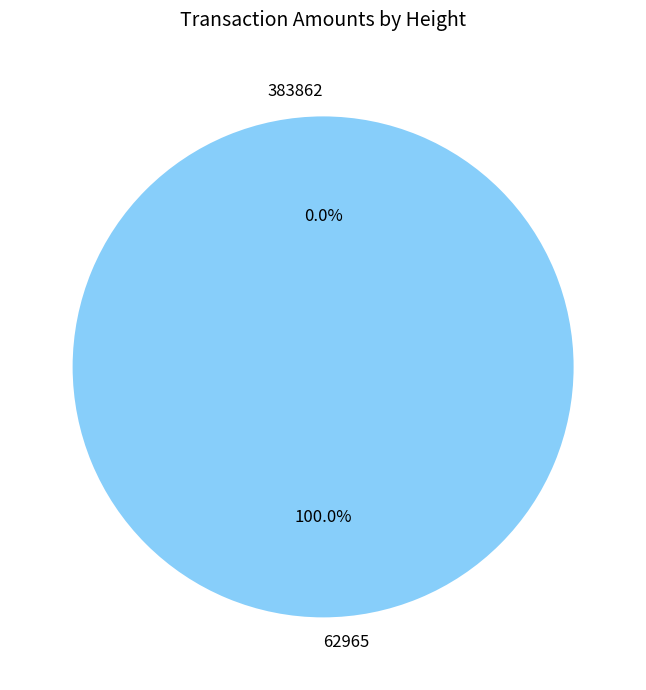

True or false: 383862 accounts for 0% of the total.

True